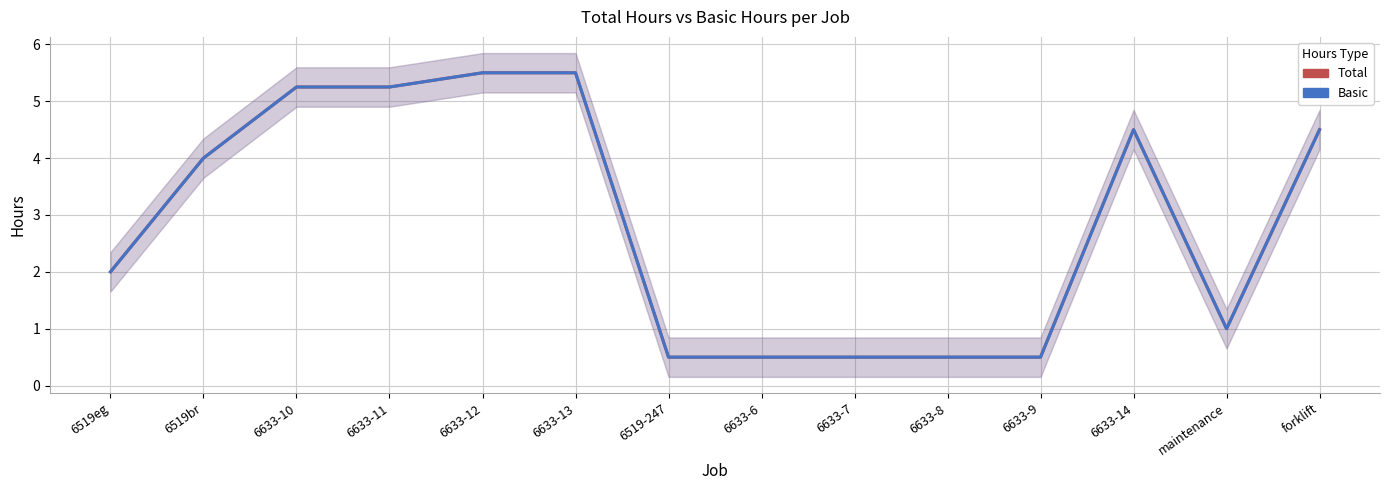

True or false: Total and Basic intersect in this chart.

False